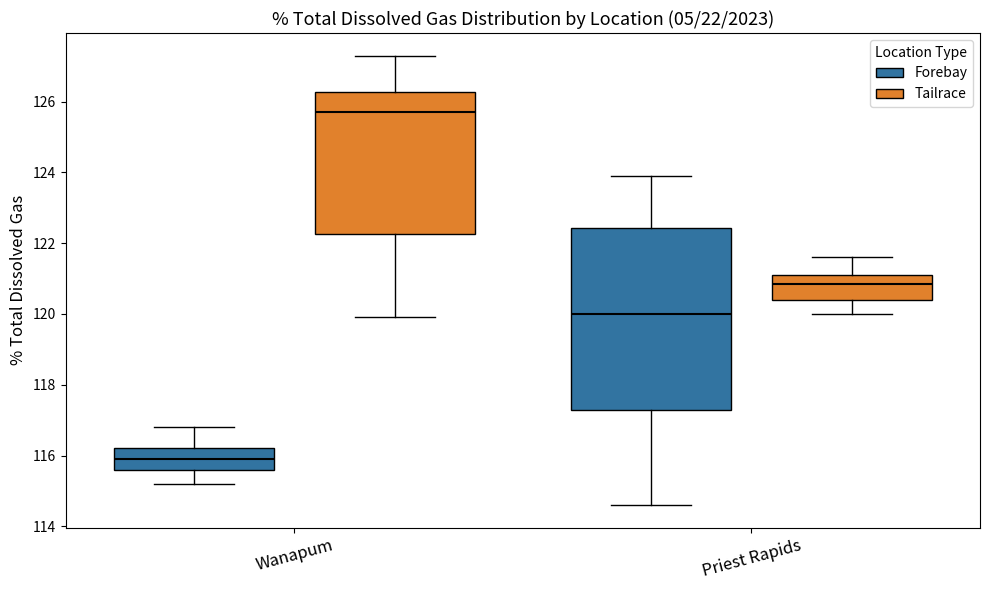

Reading left to right, transcribe this box plot: for each box, give where its median line is, the range the box spans, and where its two whiskers end, as read against the y-axis. The values are not printed on the chart, so give them approximately, as read against the axis.

Wanapum (Forebay): median 116.0, box 115.6 to 116.2, whiskers 115.2 to 116.8
Wanapum (Tailrace): median 125.8, box 122.2 to 126.2, whiskers 120.0 to 127.4
Priest Rapids (Forebay): median 120.0, box 117.4 to 122.4, whiskers 114.6 to 124.0
Priest Rapids (Tailrace): median 120.8, box 120.4 to 121.2, whiskers 120.0 to 121.6